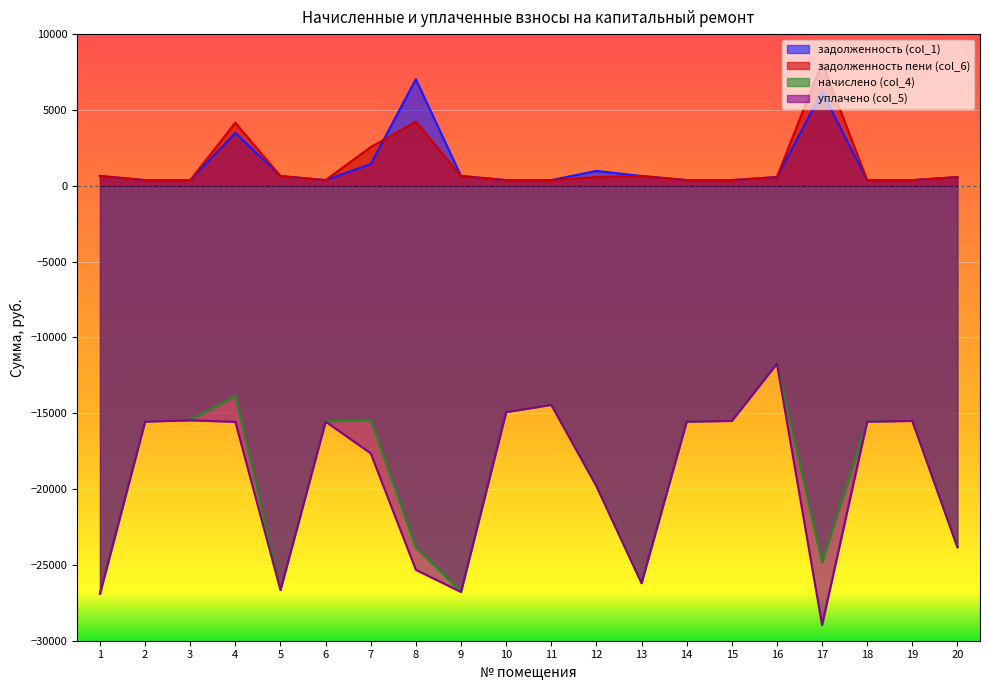

The value of уплачено (col_5) at 13 is -26203.6. True or false?

True